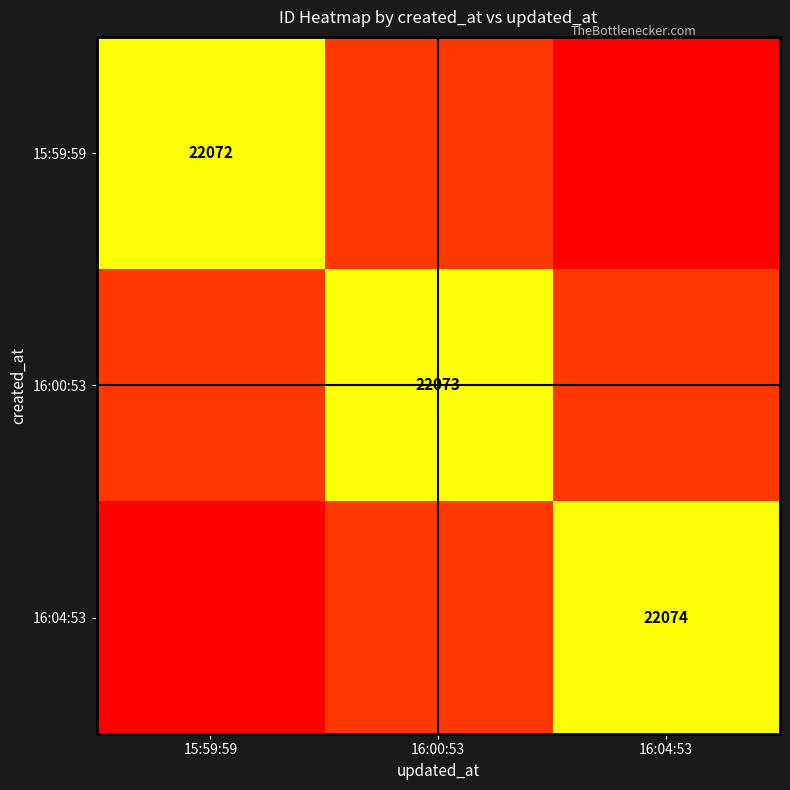

The value of 16:00:53 at 16:00:53 is 22073. True or false?

True